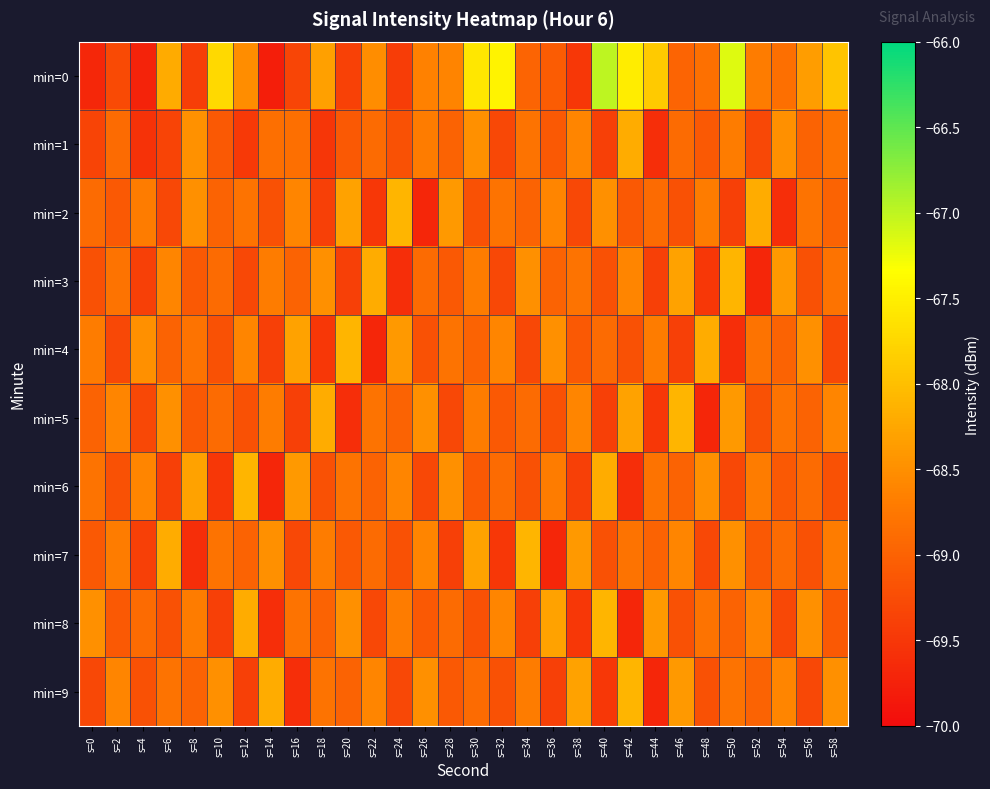

Between s=18 and s=16, which is larger?

s=18